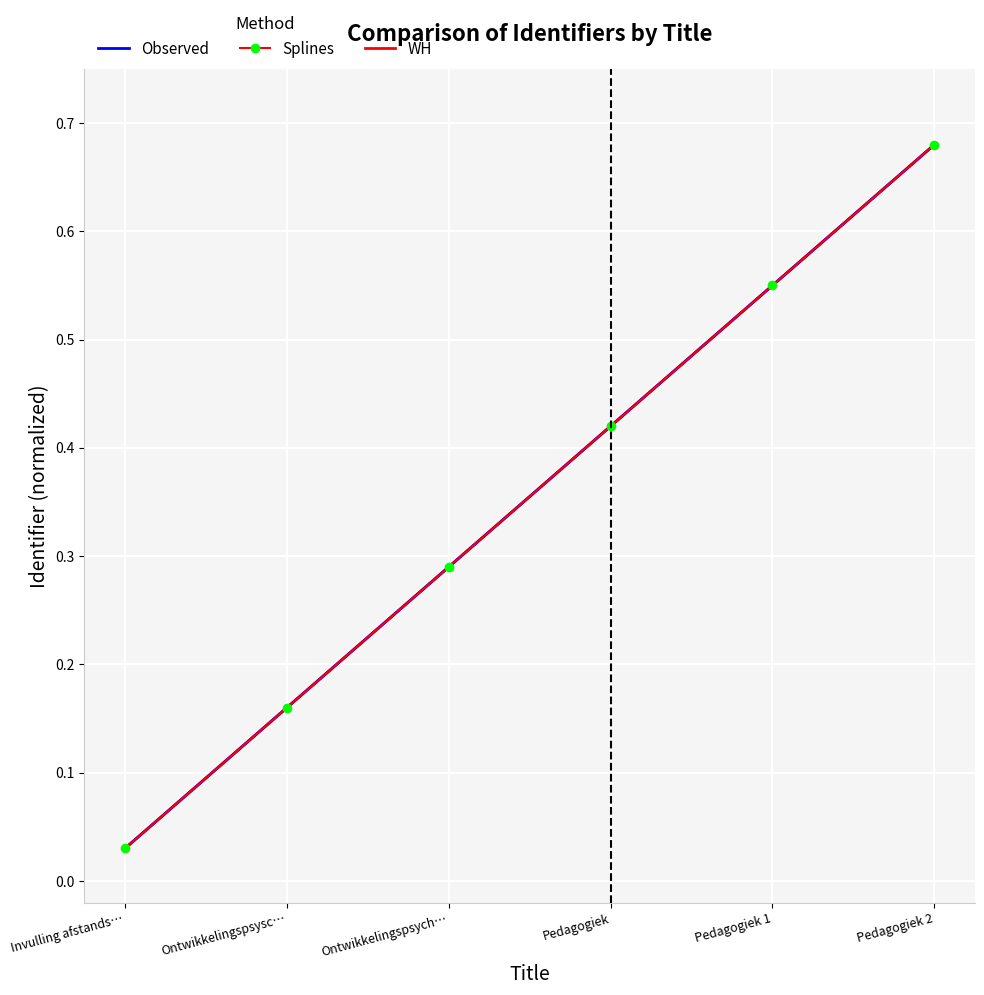

Between Ontwikkelingspsysc… and Ontwikkelingspsych…, which series saw the biggest shift?

Observed